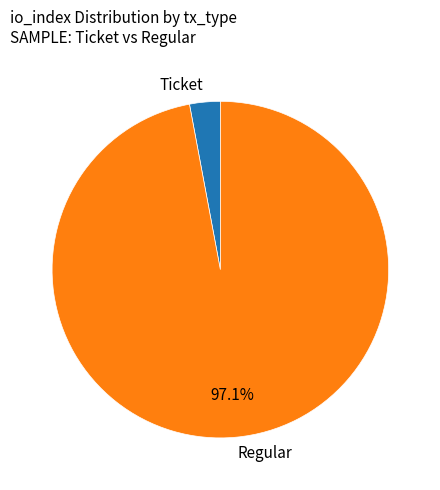

What is the smallest slice in the pie chart?

Ticket